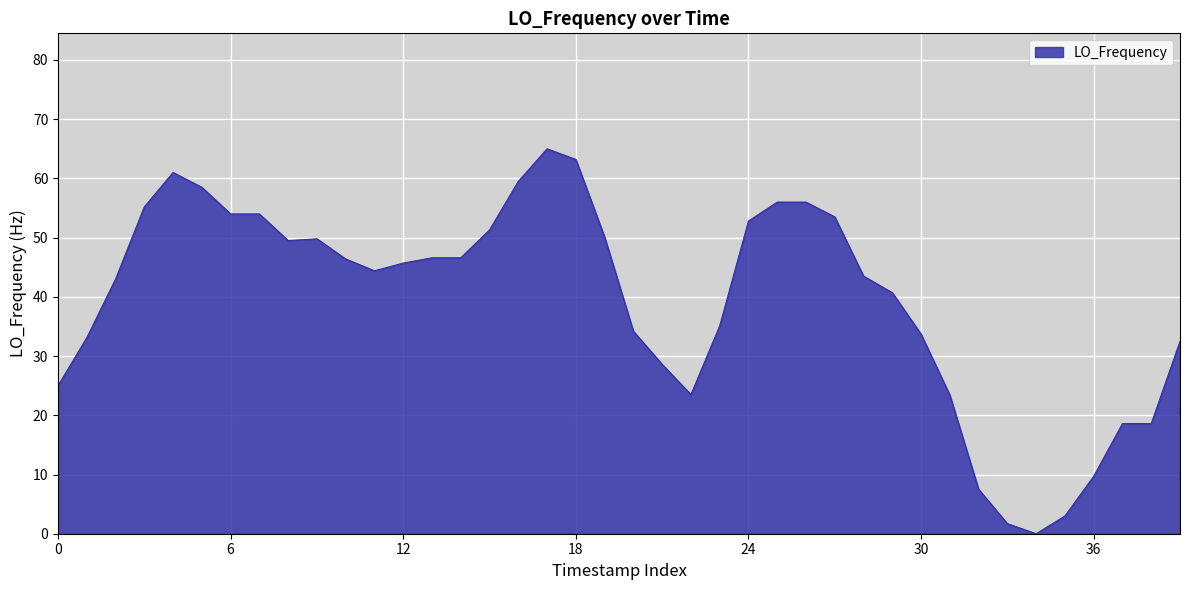

What is the greatest value displayed?

65.0